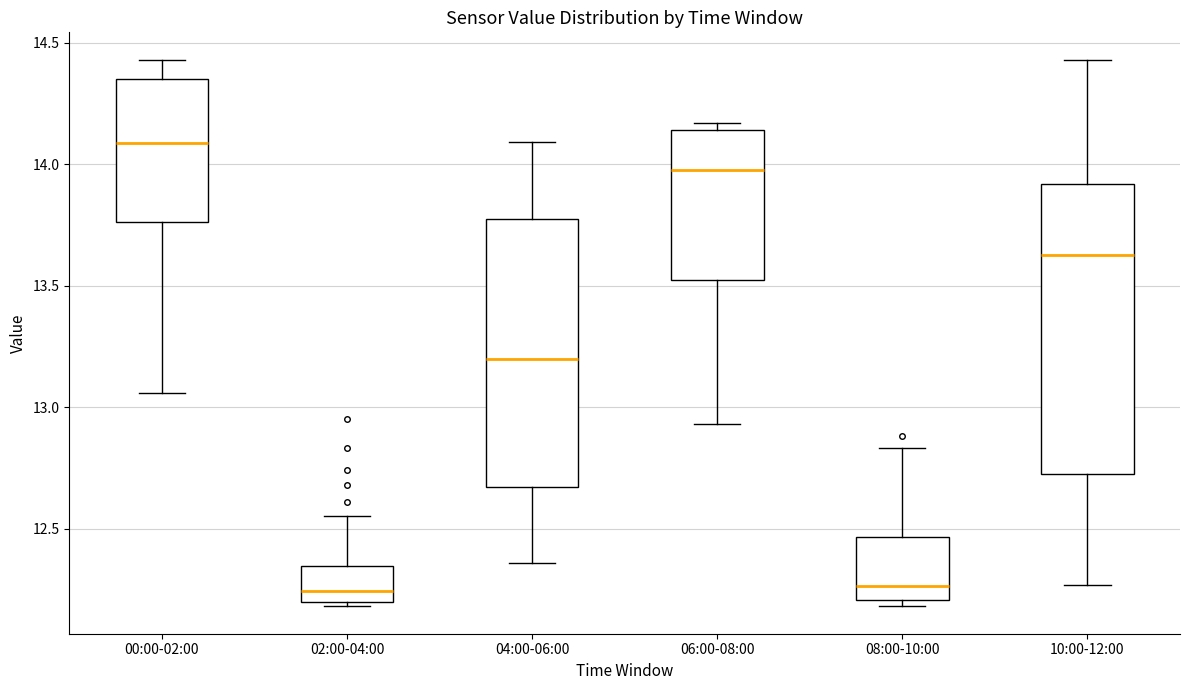

Reading left to right, read every box against the y-axis: the position of its median line, the range the box covers, and the ends of its whiskers. The values are not printed on the chart, so give them approximately, as read against the axis.

00:00-02:00: median 14.10, box 13.75 to 14.35, whiskers 13.05 to 14.45
02:00-04:00: median 12.25, box 12.20 to 12.35, whiskers 12.20 (just below the box's lower edge) to 12.55
04:00-06:00: median 13.20, box 12.65 to 13.75, whiskers 12.35 to 14.10
06:00-08:00: median 14.00, box 13.55 to 14.15, whiskers 12.95 to 14.15 (just above the box's upper edge)
08:00-10:00: median 12.25, box 12.20 to 12.45, whiskers 12.20 (just below the box's lower edge) to 12.85
10:00-12:00: median 13.65, box 12.75 to 13.90, whiskers 12.25 to 14.45